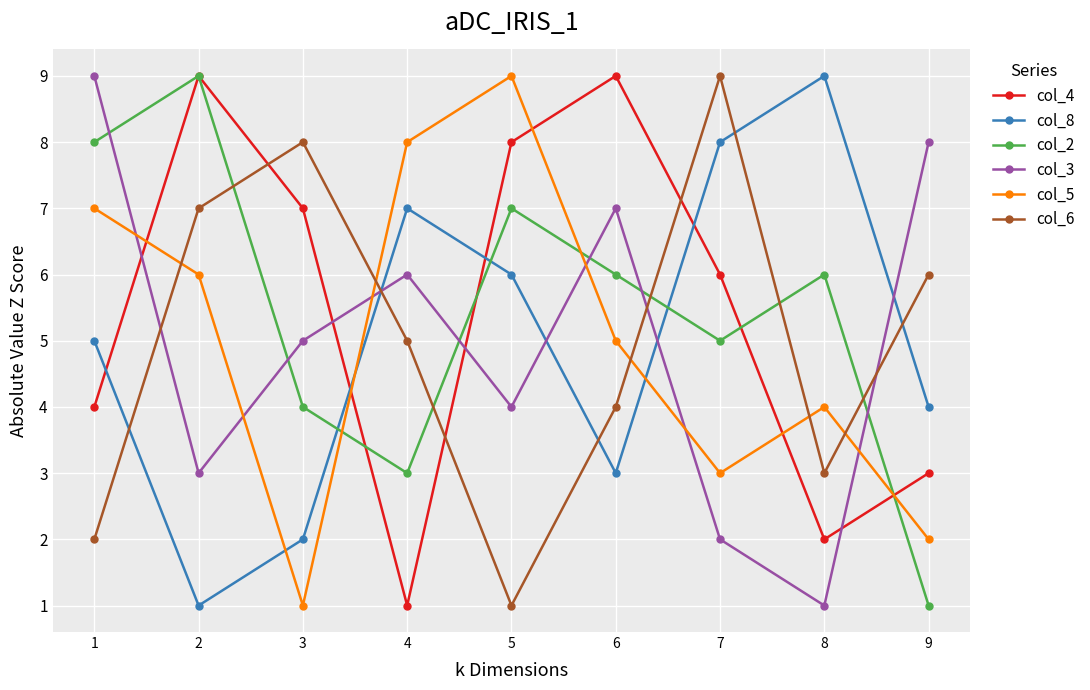

In col_5, how many points are lower than both neighbors (excluding endpoints)?

2